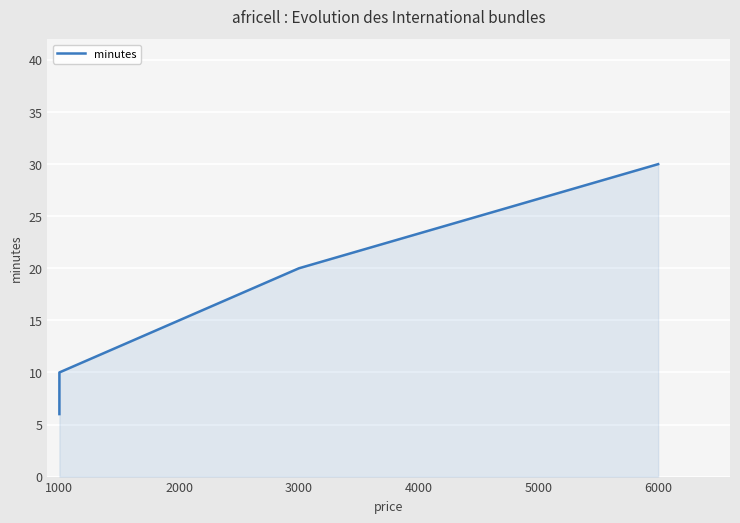

True or false: the data shows 10 at 1000.

True